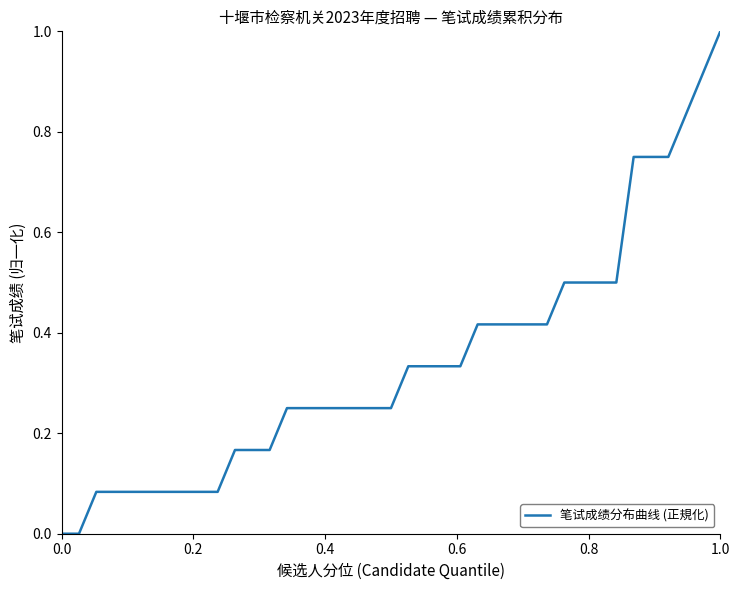

What is the maximum value shown in the chart?

1.0